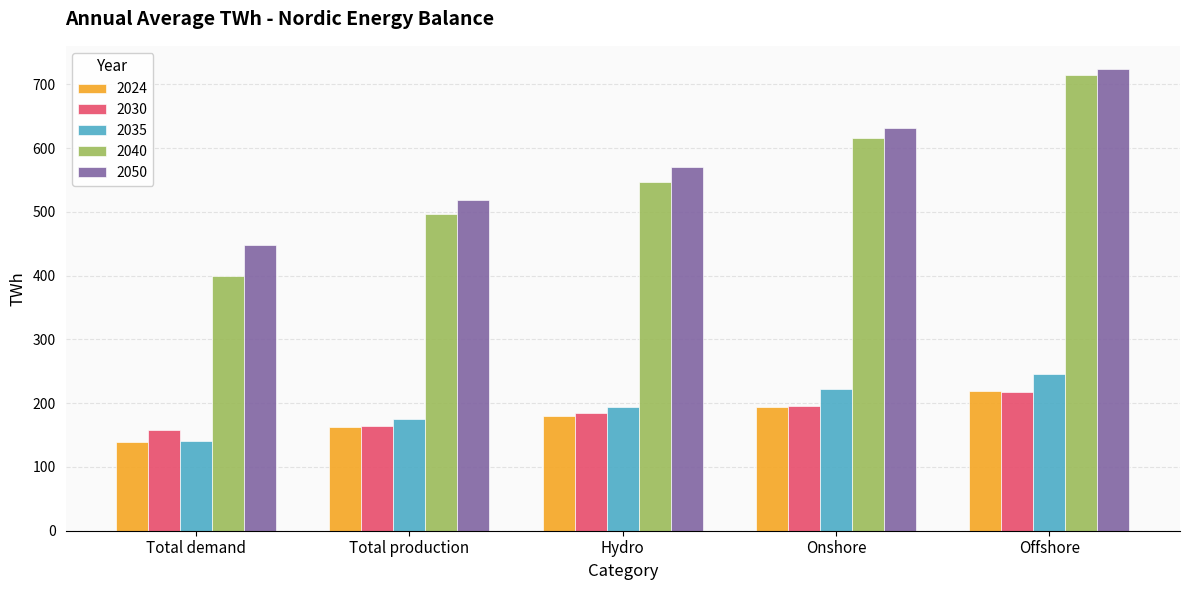

Which series has the largest range (max minus min)?

2040